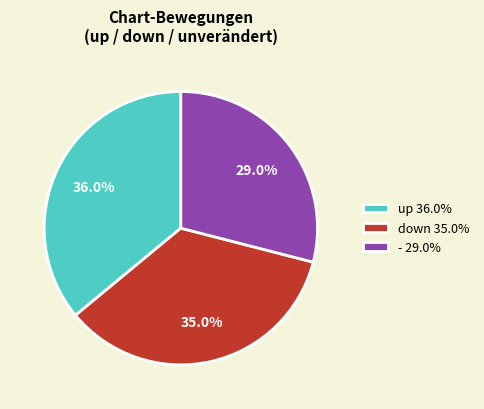

Which category has the smallest portion of the pie?

-